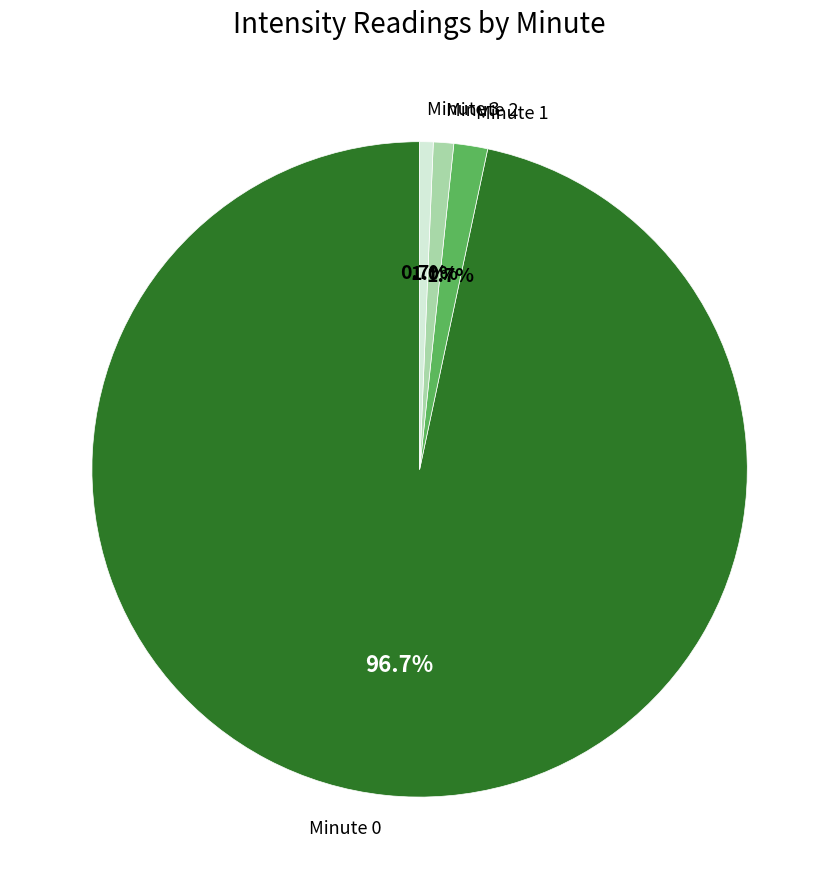

To the nearest percent, what percentage of the pie is Minute 1?

2%